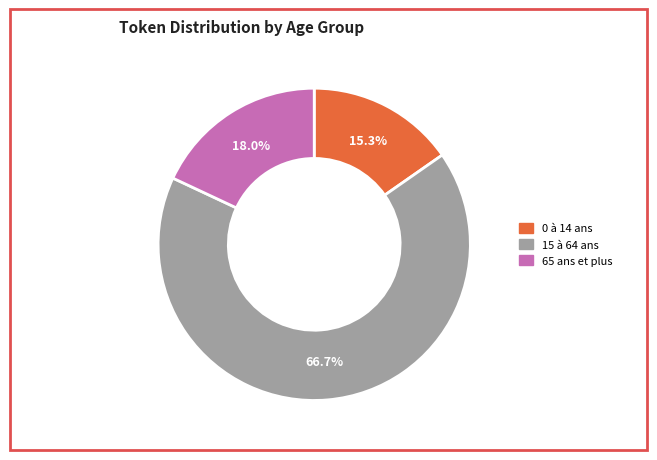

What percentage is the 0 à 14 ans slice, to the nearest percent?

15%